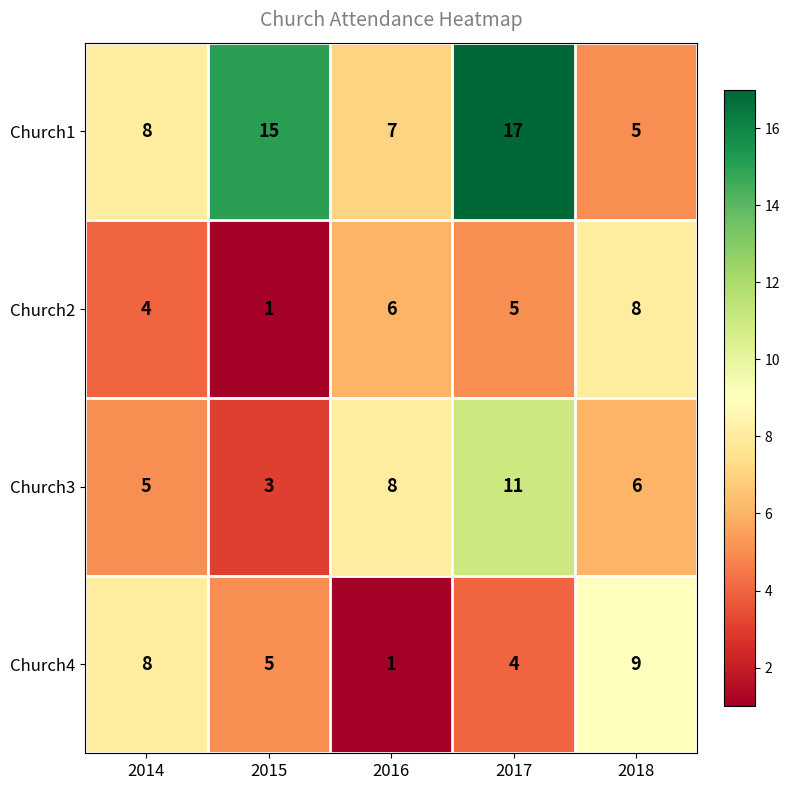

Rank the series at 2018 from highest to lowest value.

Church4, Church2, Church3, Church1